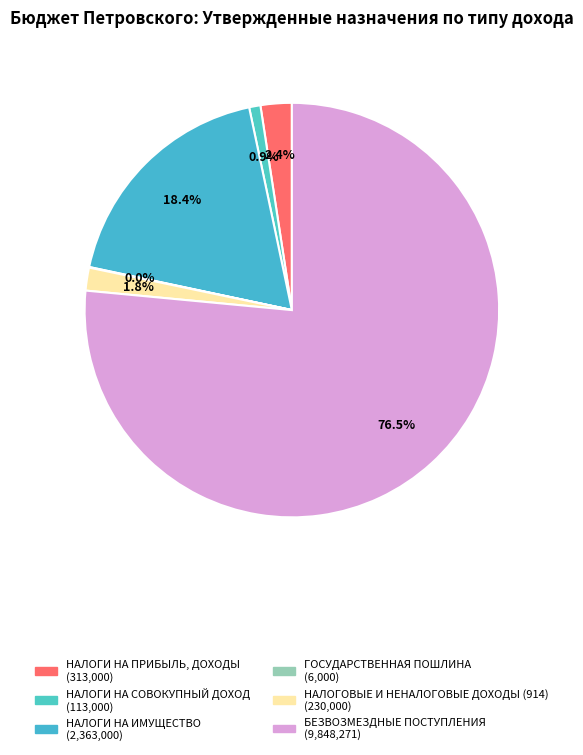

Is there a majority slice in this chart?

Yes